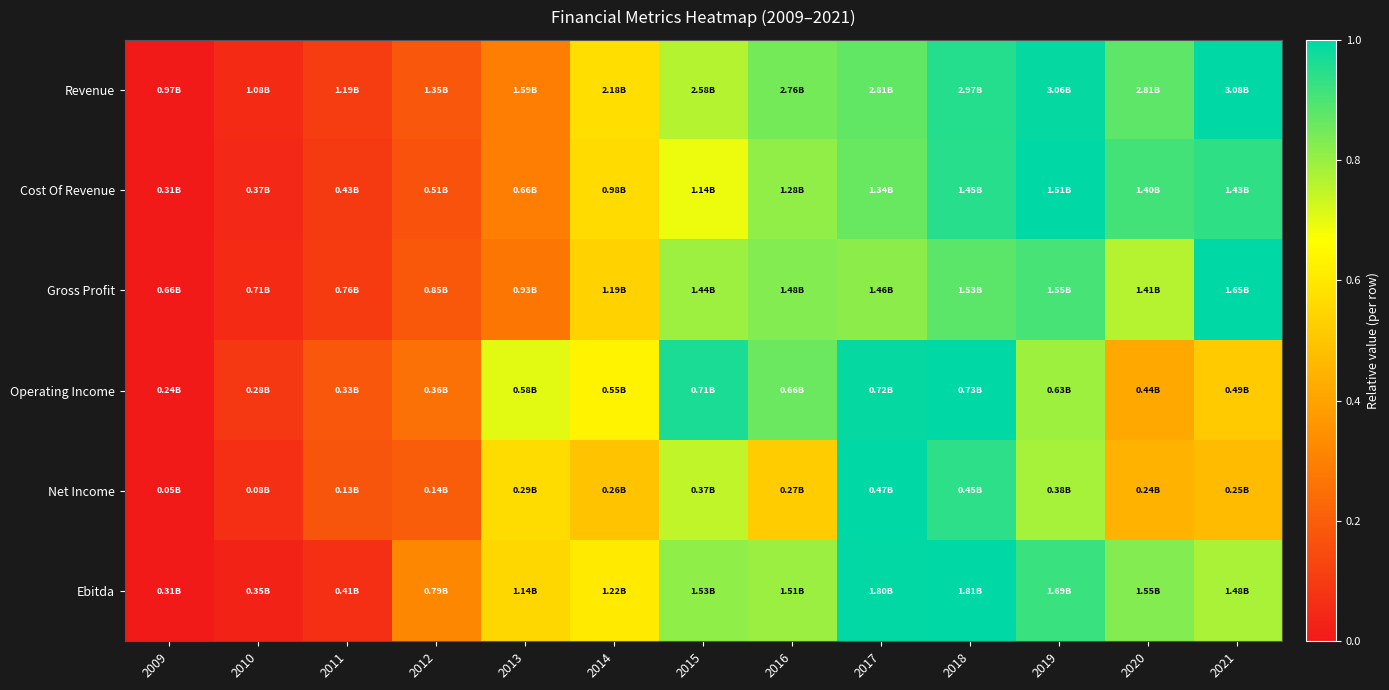

Which series has the largest range (max minus min)?

Revenue